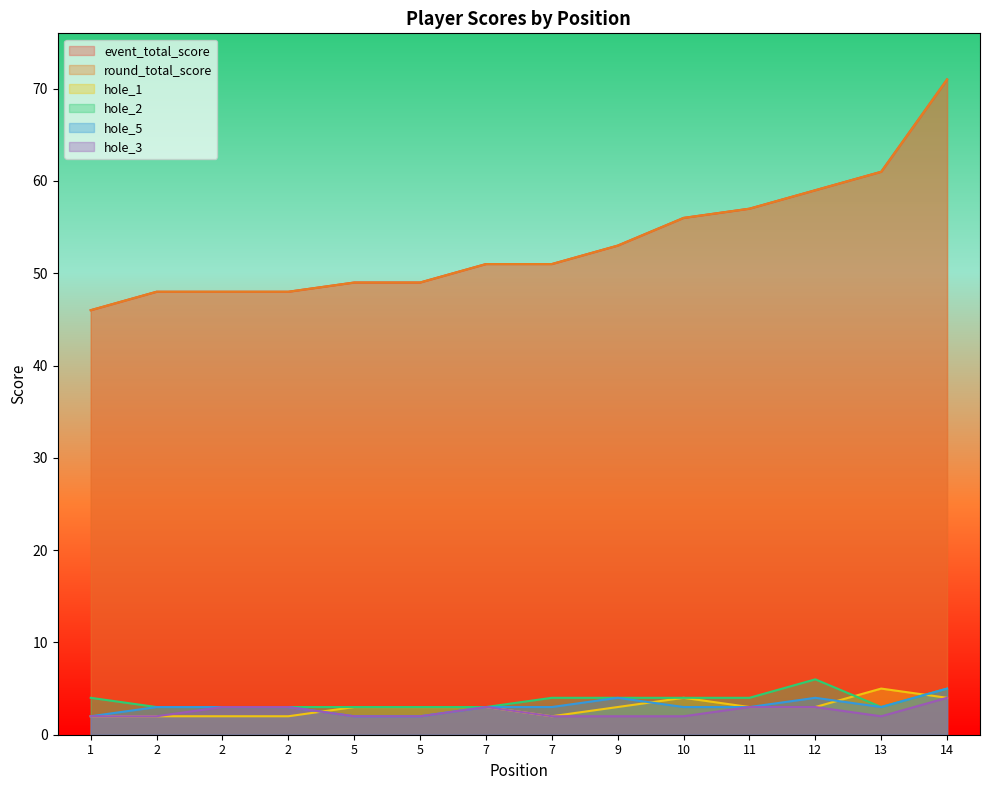

What is the average value of the hole_5 series?

3